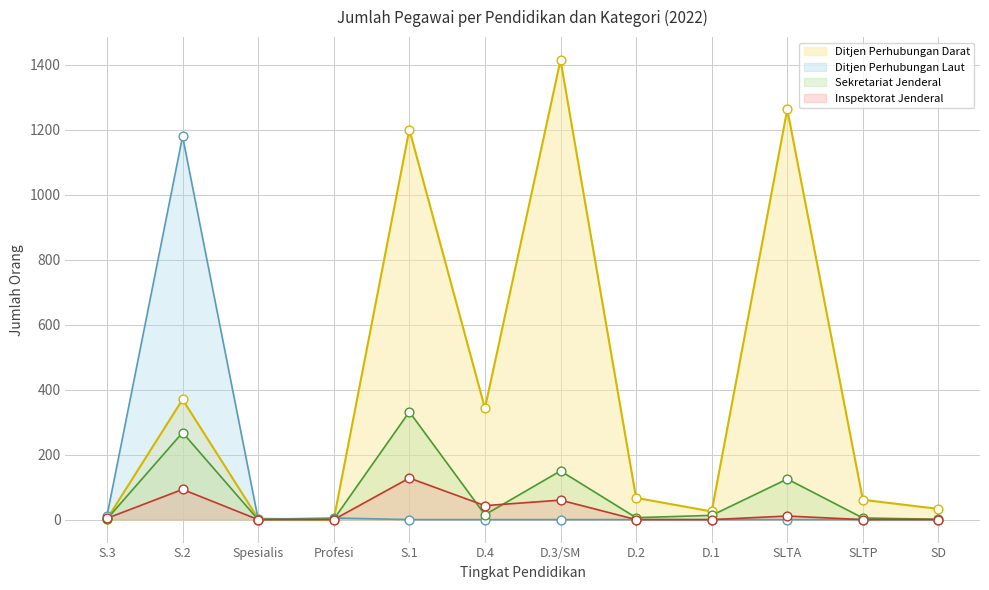

At which category is the sum across all series the highest?

S.2